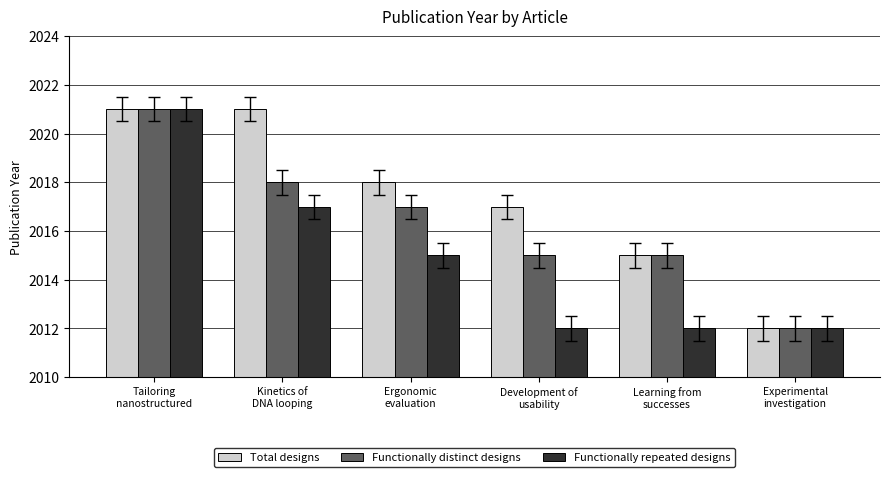

What position from the right is Tailoring
nanostructured?

6